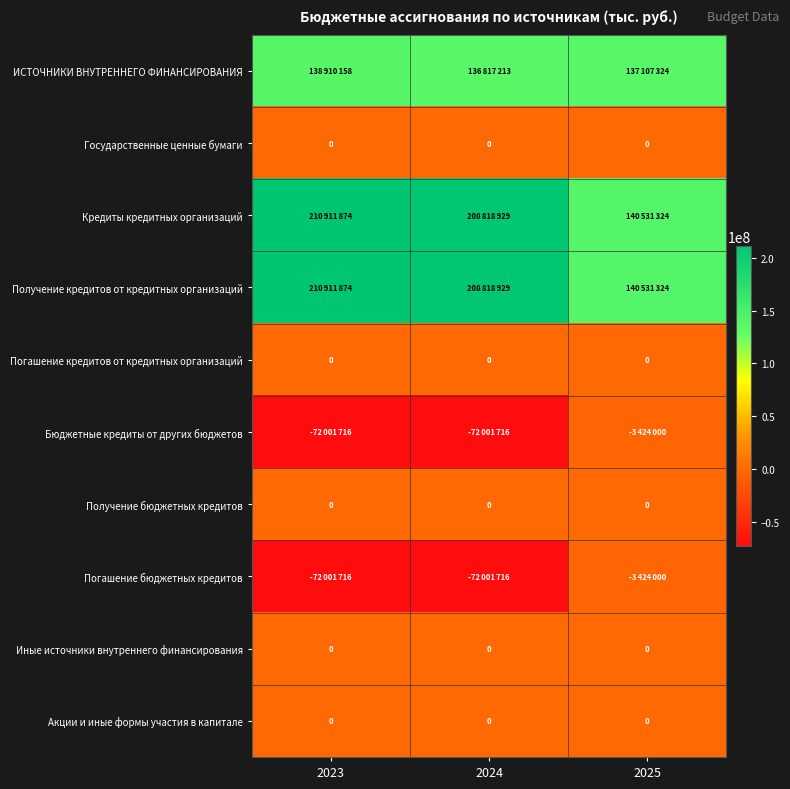

Is it true that Получение бюджетных кредитов equals 0 at 2025?

True